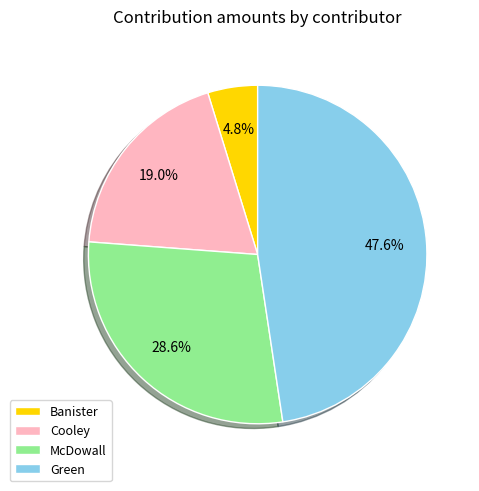

Which slice is the largest?

Green